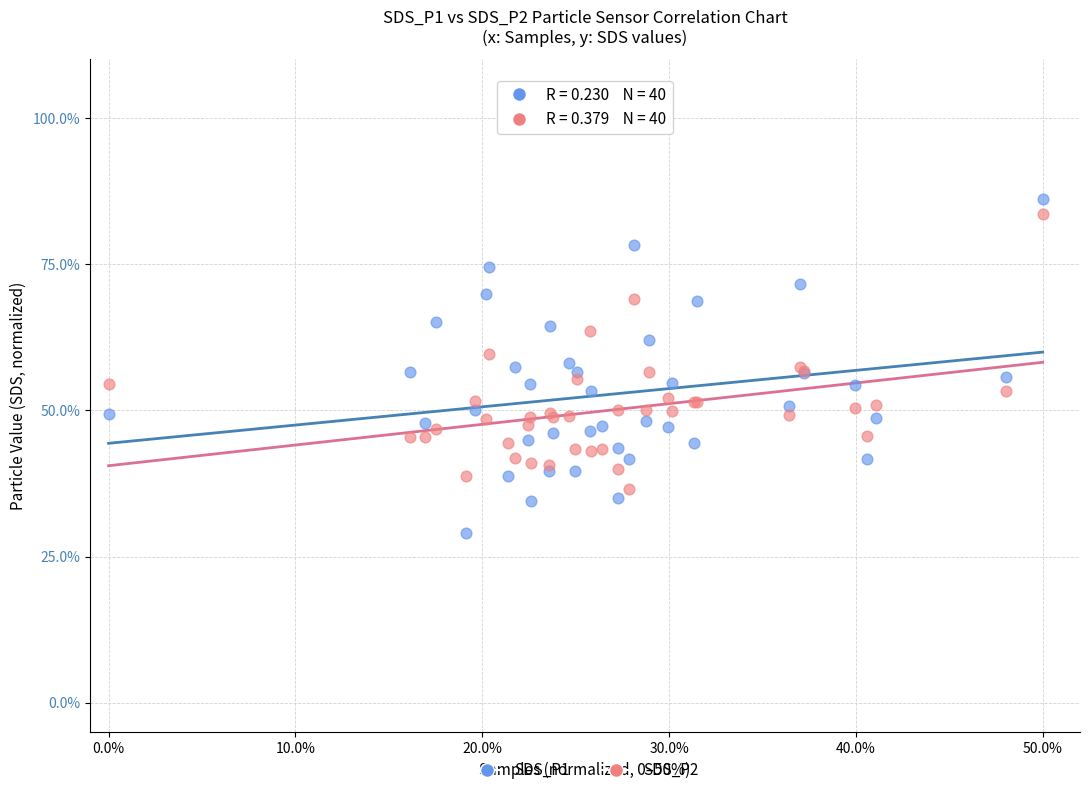

Which series has the largest Y range (max minus min)?

SDS_P1